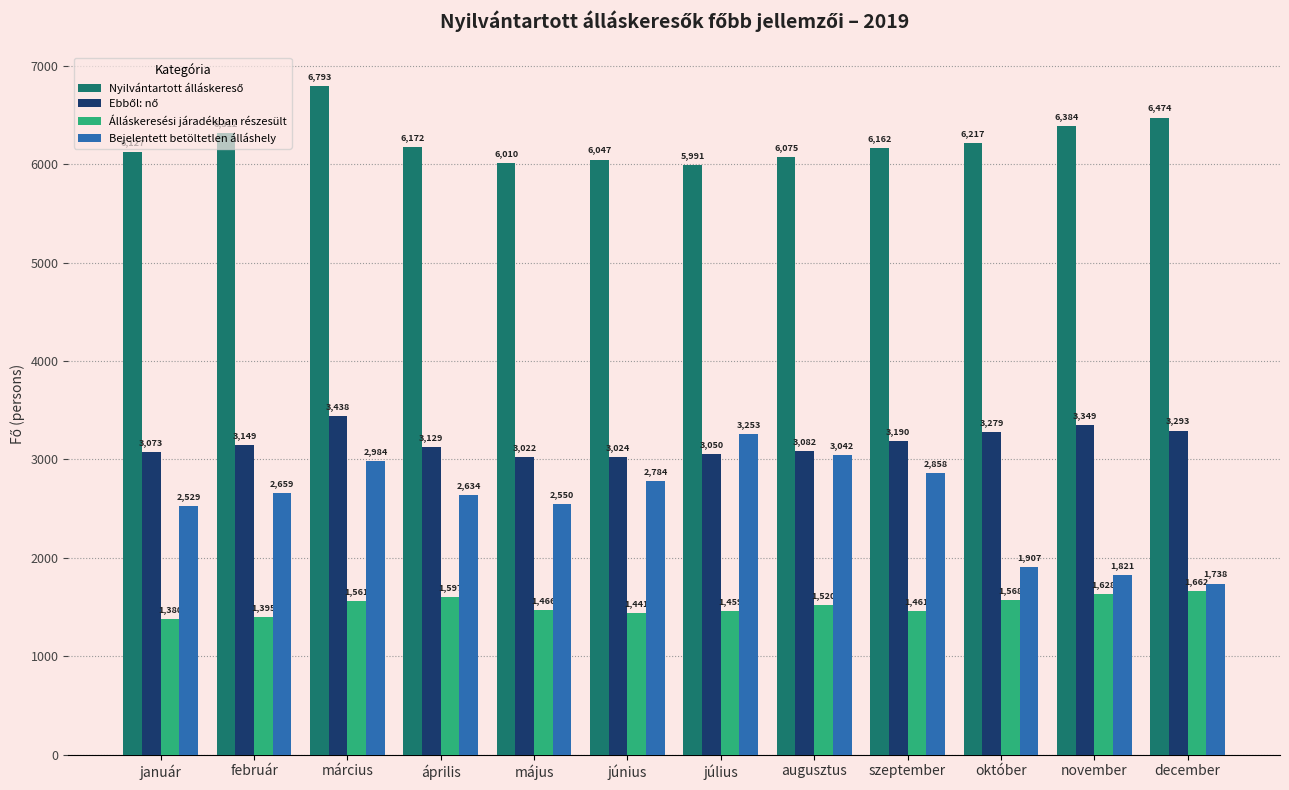

What is the greatest value displayed?

6793